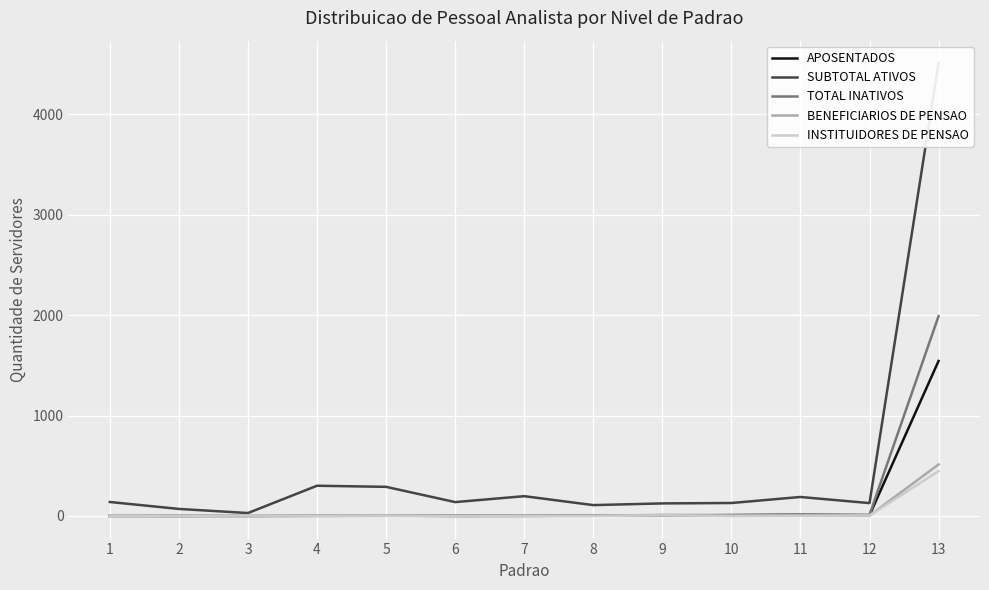

Which series has the widest spread of values?

SUBTOTAL ATIVOS